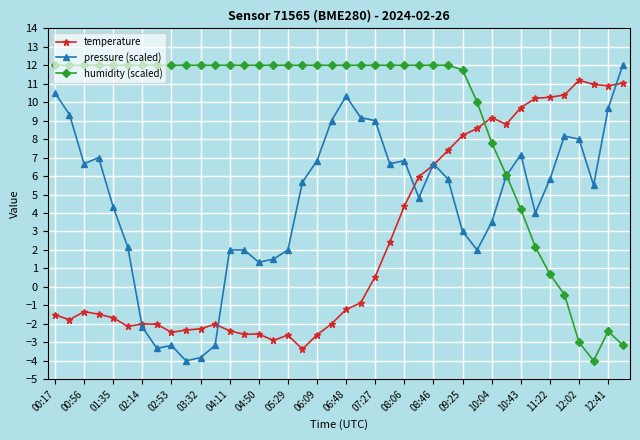

Rank the series by their average value, from lowest to highest.

temperature, pressure (scaled), humidity (scaled)